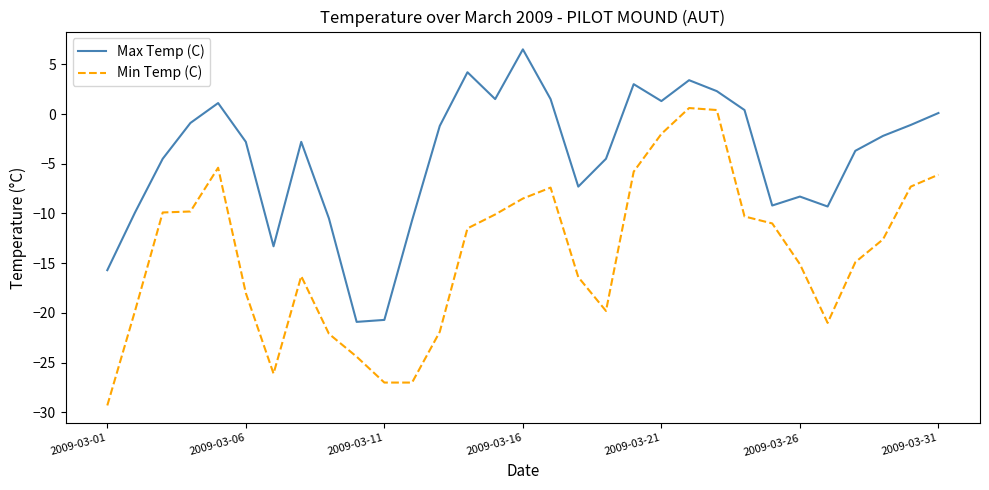

Rank the series by their maximum value, from highest to lowest.

Max Temp (C), Min Temp (C)